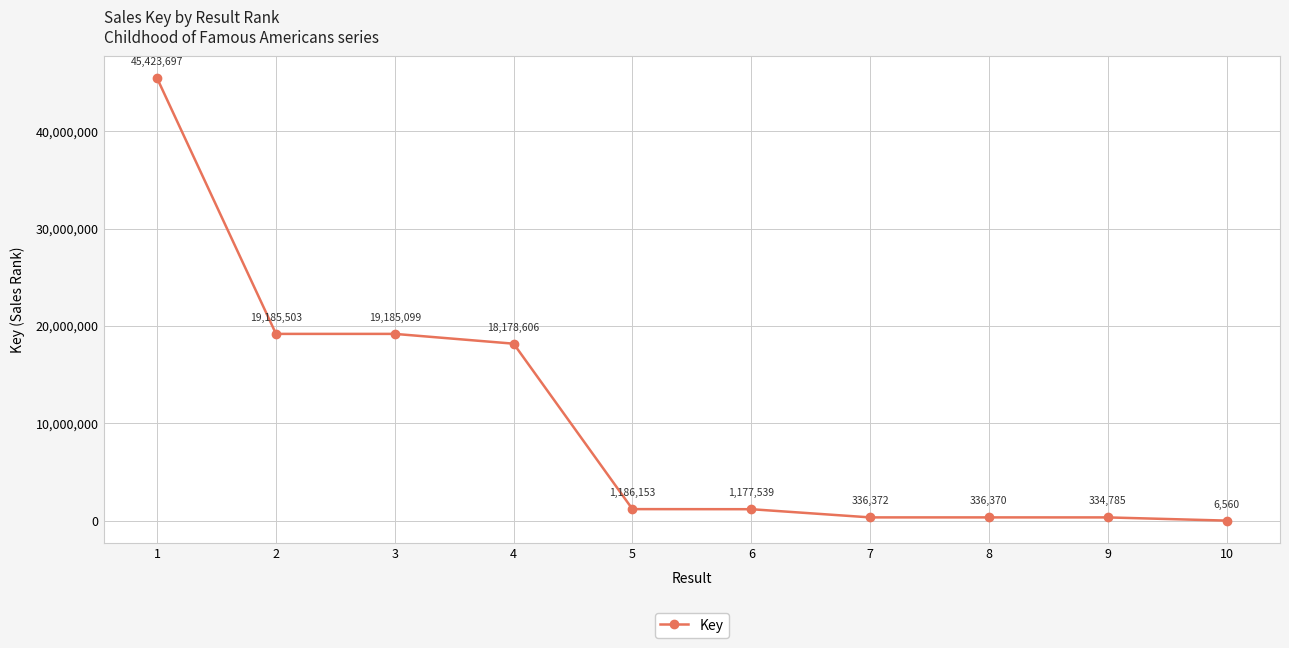

Reading left to right, what are all the values shown in this chart?

1=45423697	2=19185503	3=19185099	4=18178606	5=1186153	6=1177539	7=336372	8=336370	9=334785	10=6560